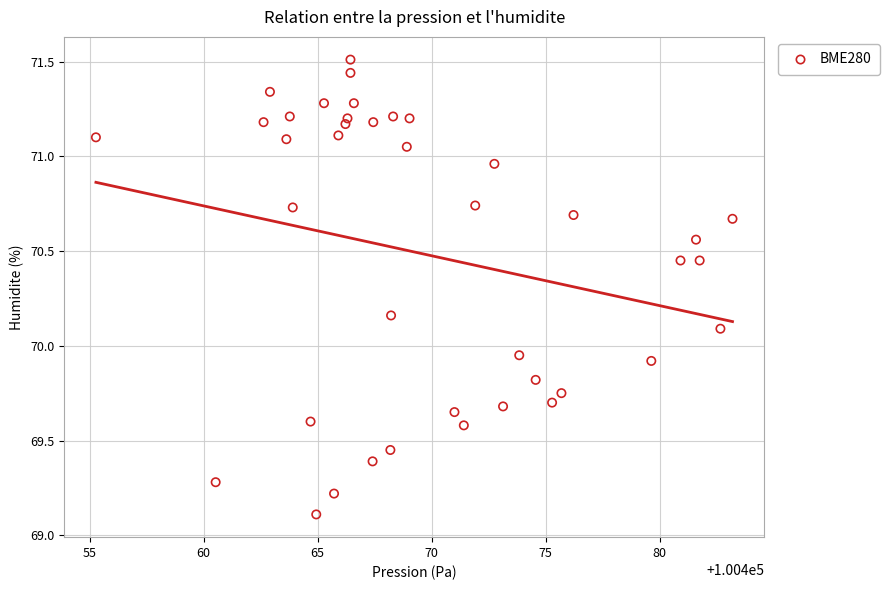

What is the range of X values (max minus min)?

27.9